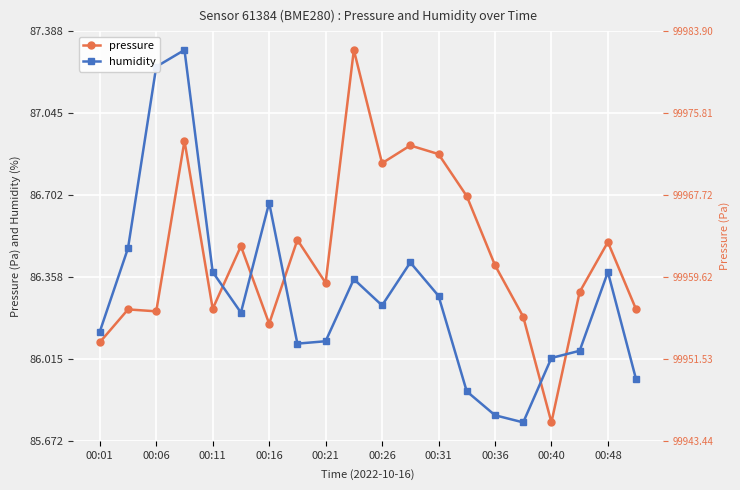

How many data points in humidity are less than 86?

4